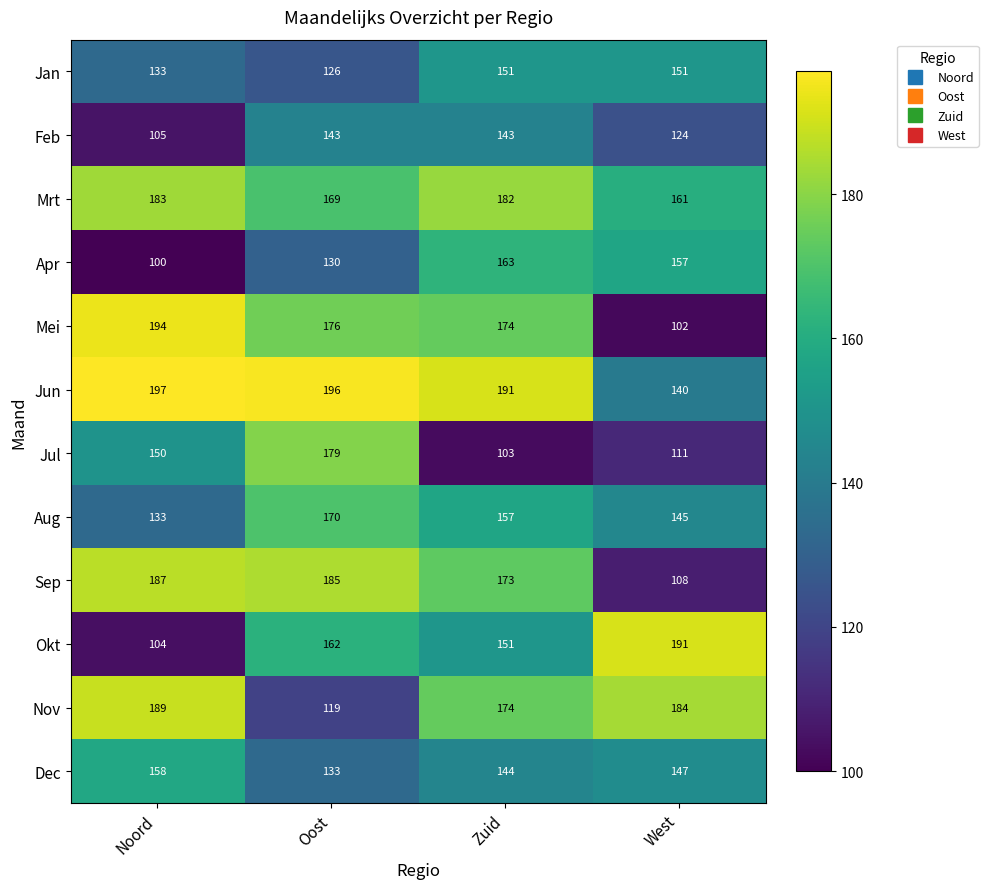

Count the number of categories in the chart.

4